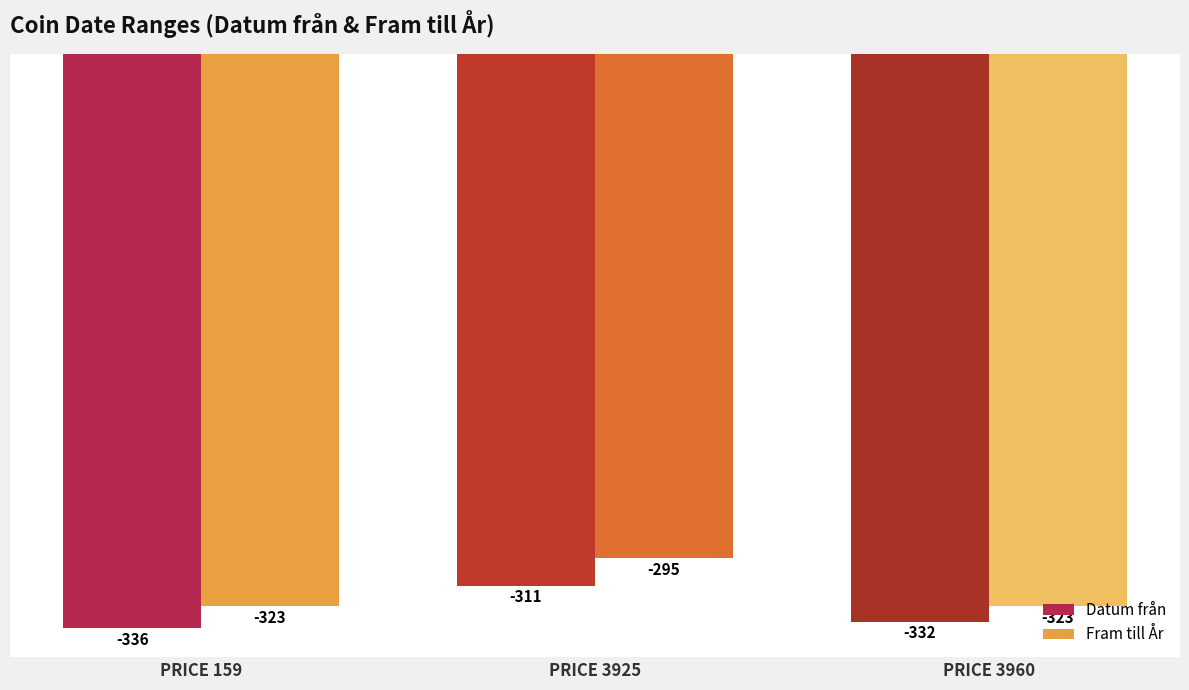

Reading right to left, list all the values displayed in this chart.

Datum från: PRICE 3960=-332	PRICE 3925=-311	PRICE 159=-336
Fram till År: PRICE 3960=-323	PRICE 3925=-295	PRICE 159=-323